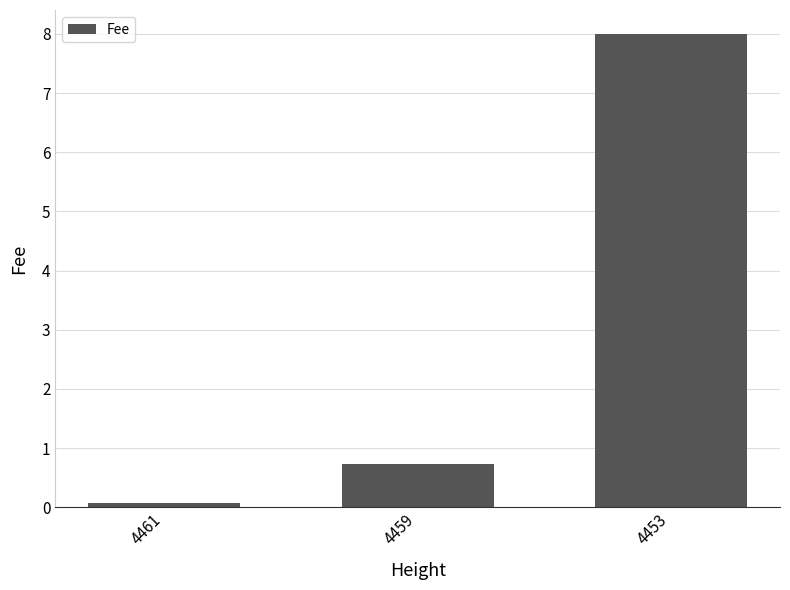

Does the chart contain stacked bars?

No